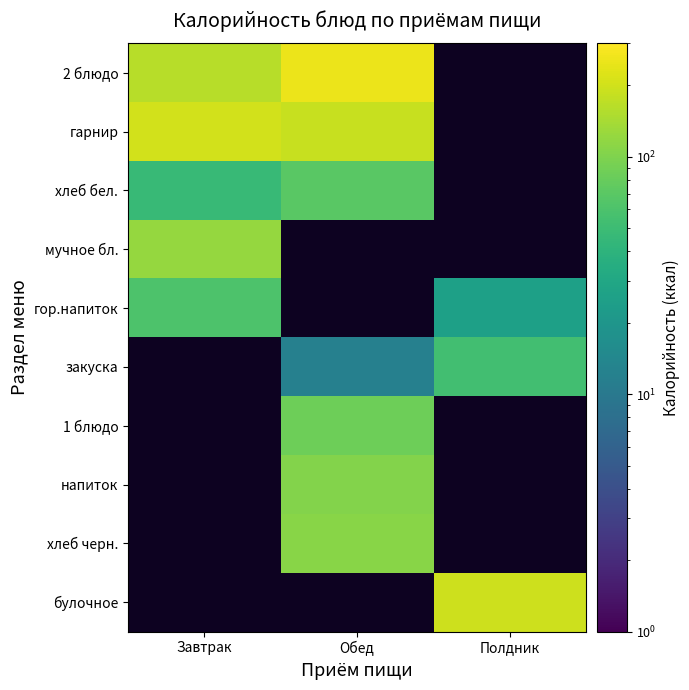

Is it true that напиток equals 104.4 at Обед?

True